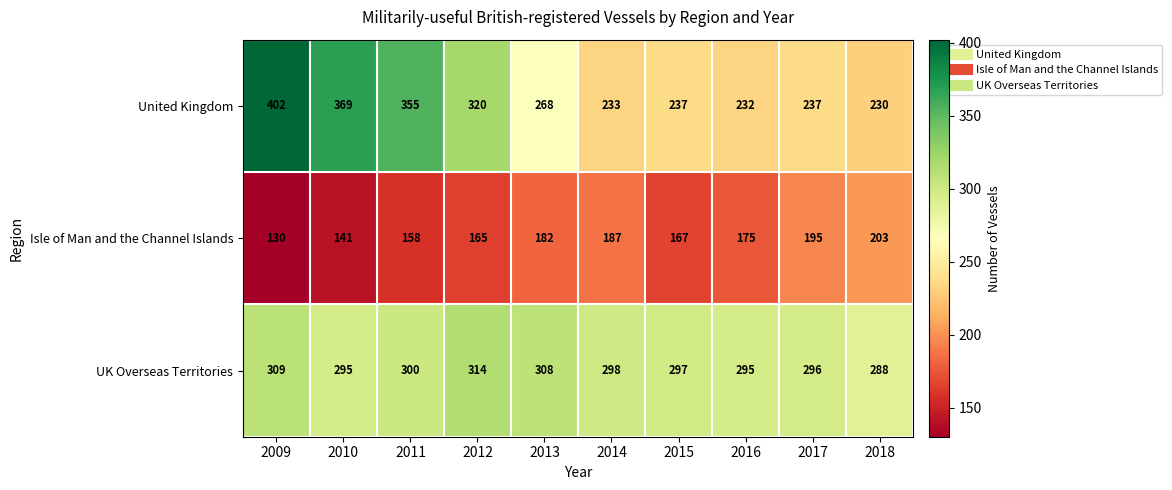

What is the average value of the United Kingdom series?

288